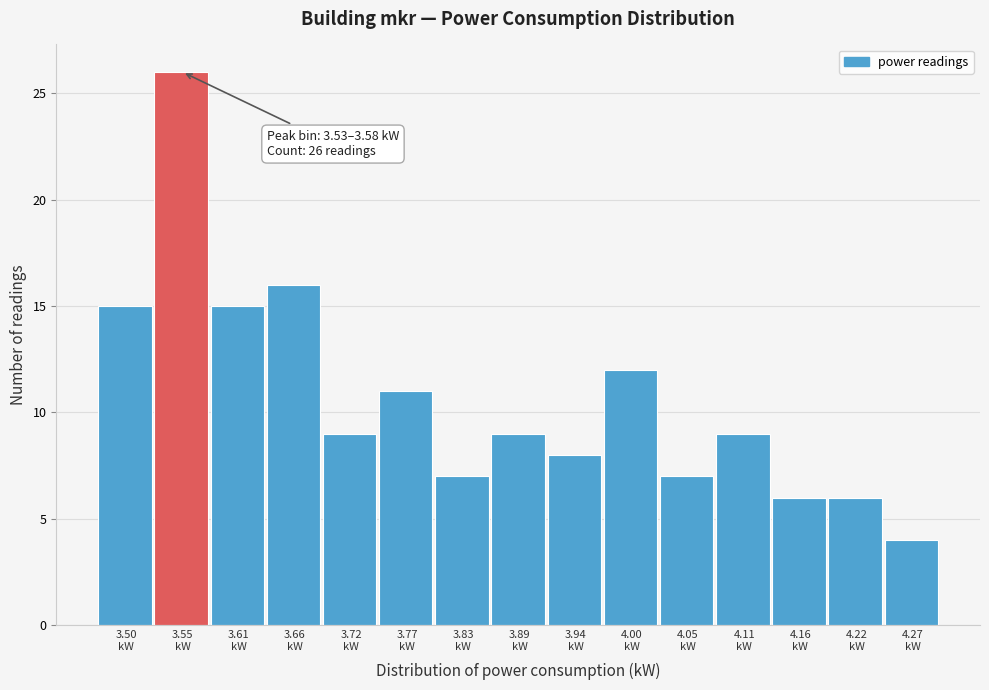

Which range on the x-axis has the tallest bar?

3.53 to 3.58